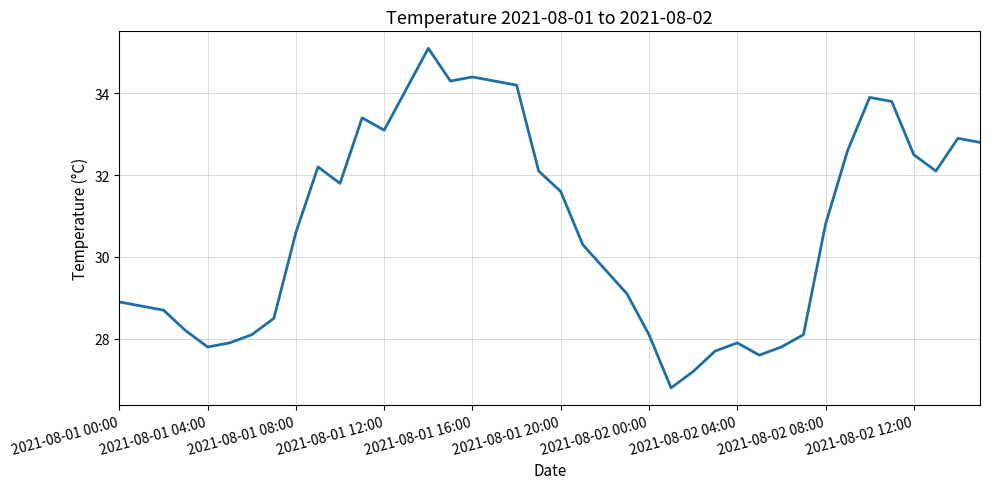

What is the difference between the maximum and minimum values?

8.3